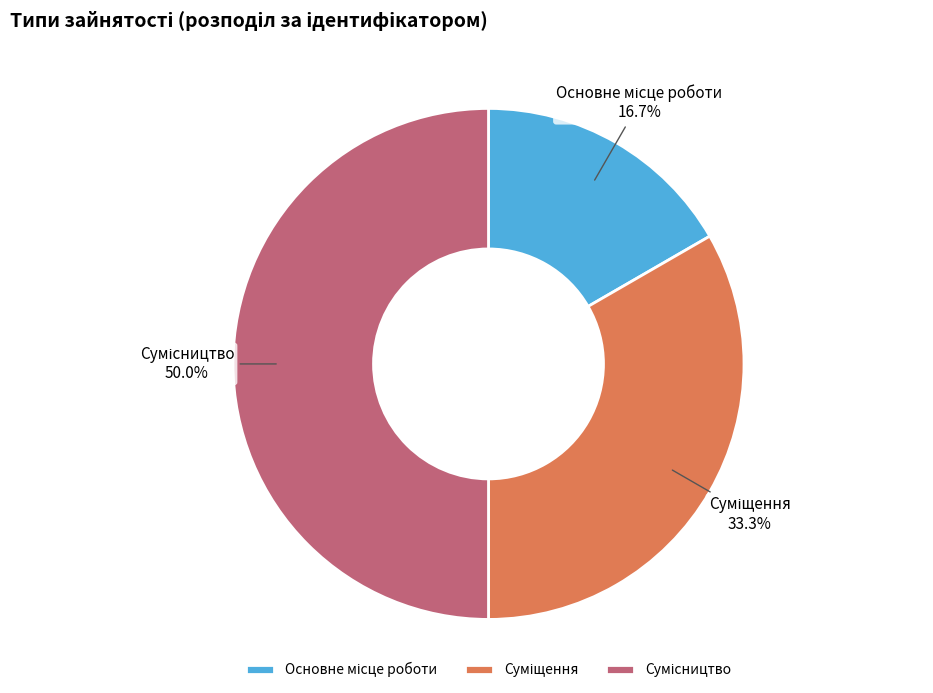

How many slices are in this pie chart?

3